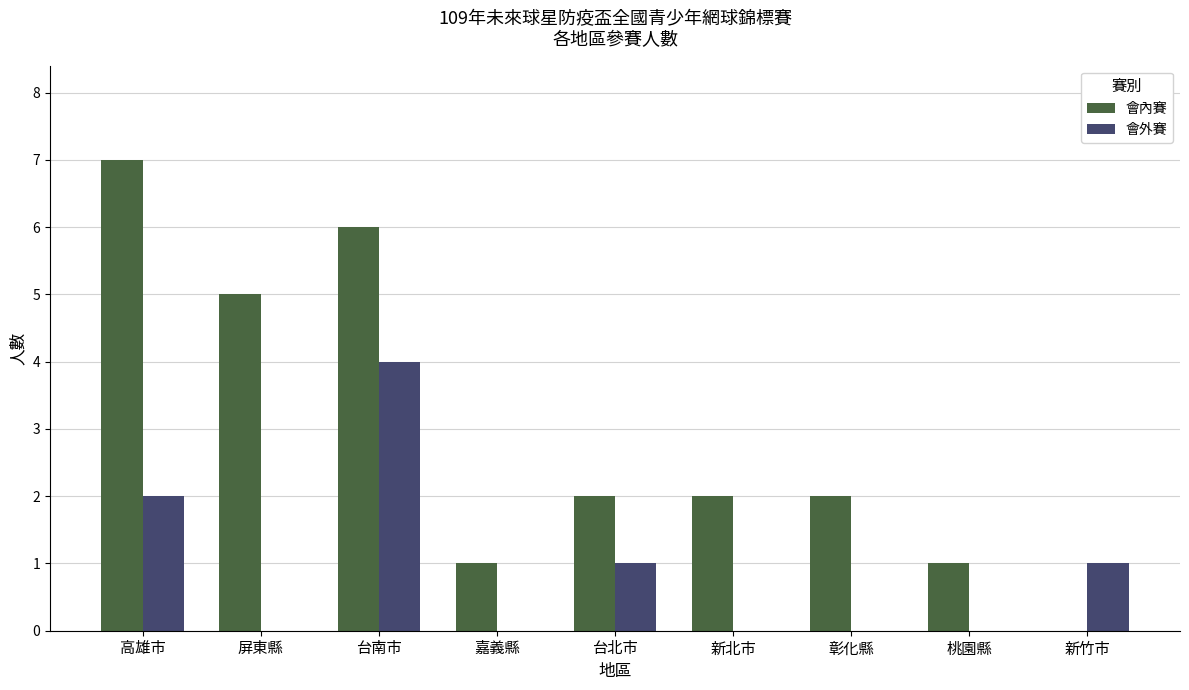

At which label does 會內賽 first exceed 2?

高雄市